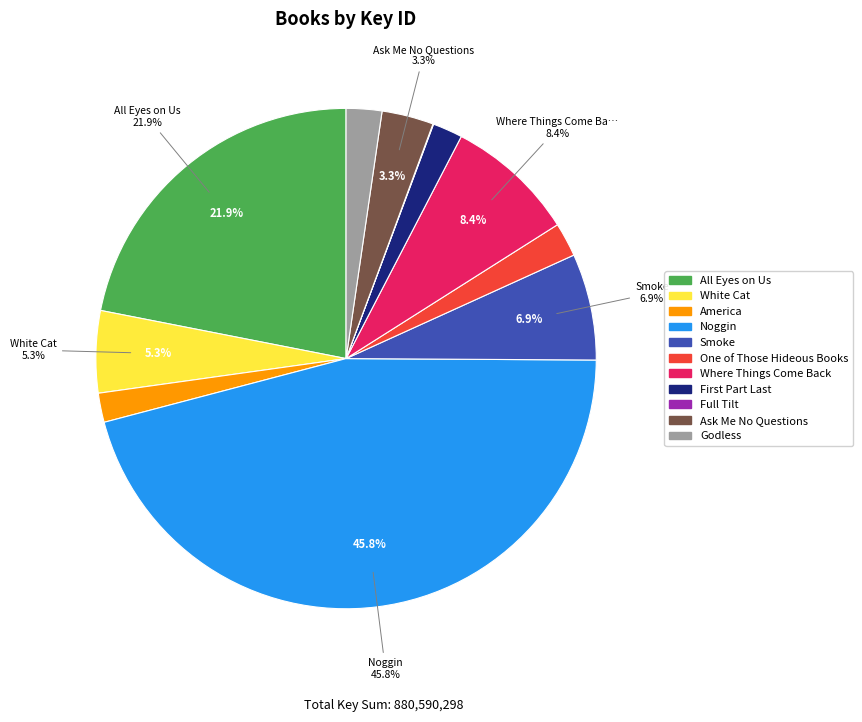

Between Godless and Ask Me No Questions, which is larger?

Ask Me No Questions